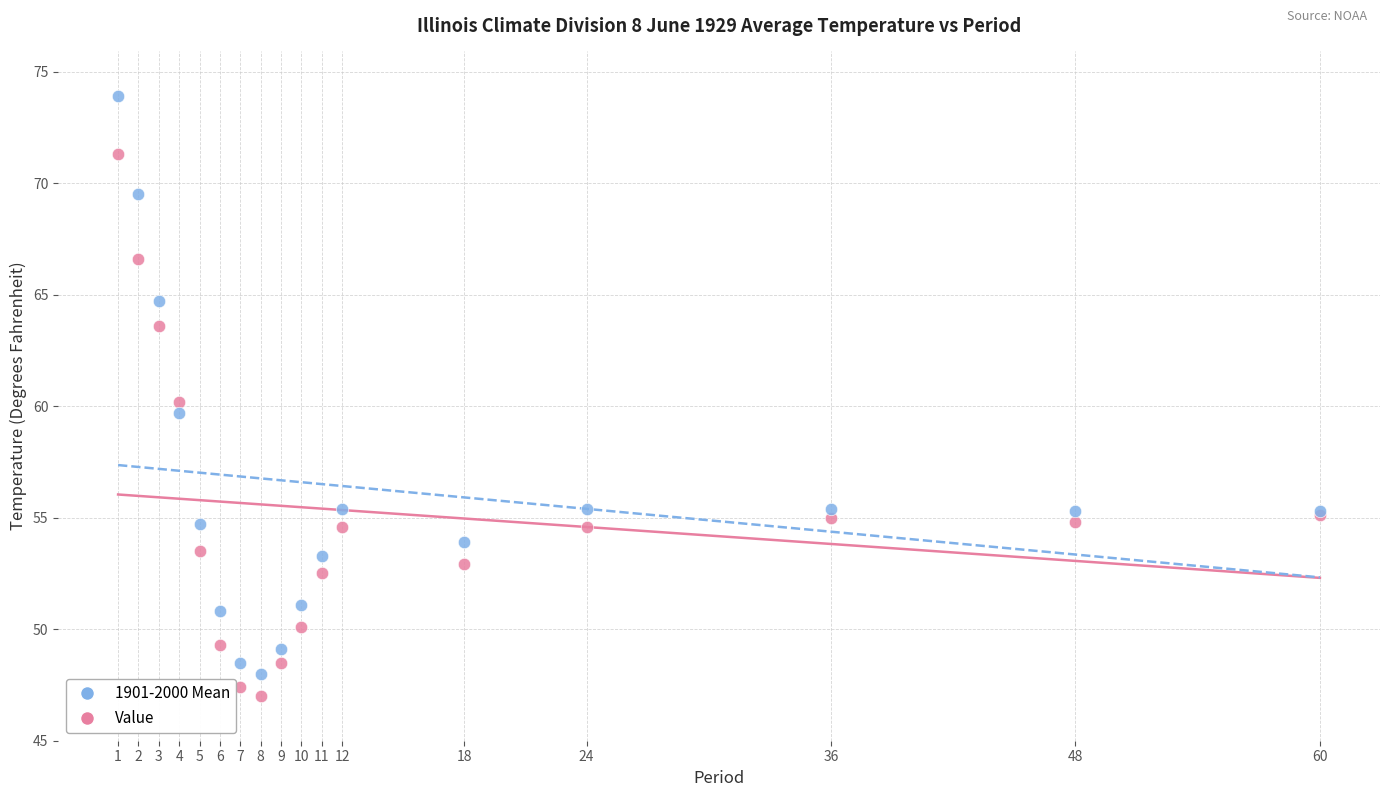

Which series reaches the maximum Y coordinate?

1901-2000 Mean